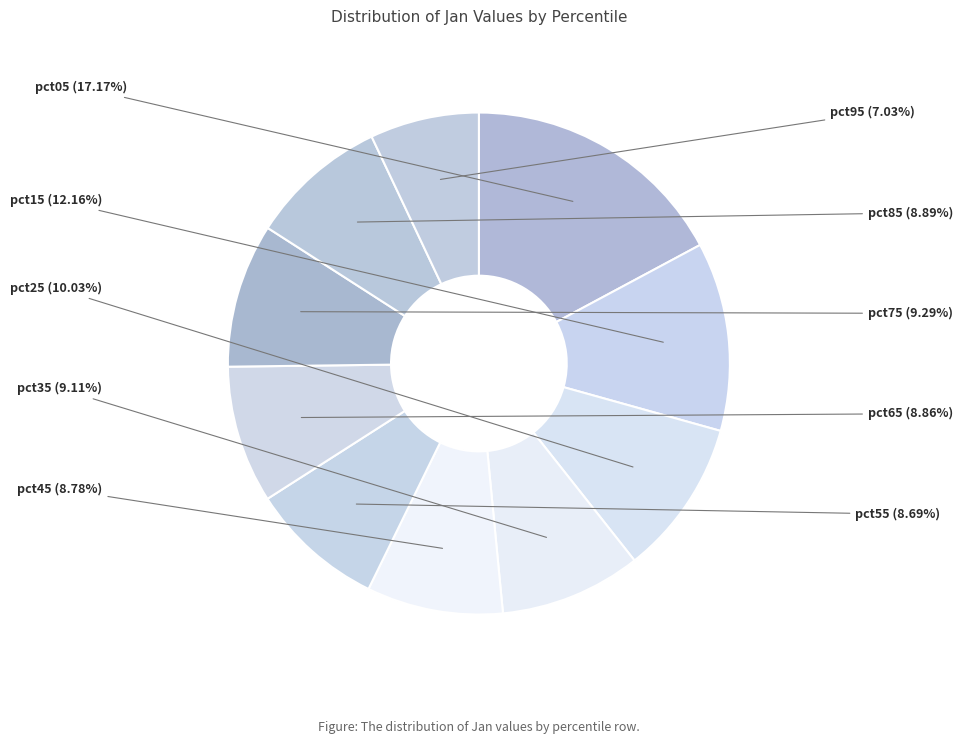

Is there a majority slice in this chart?

No